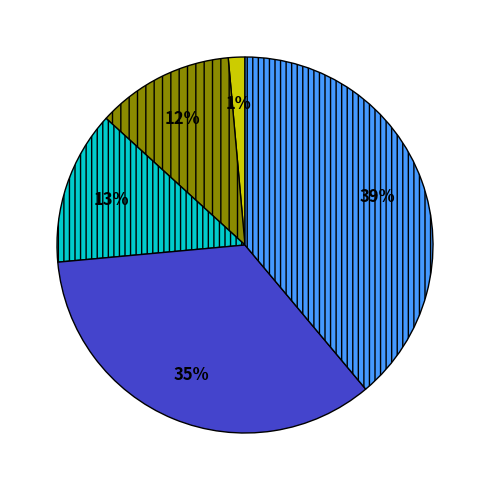

To the nearest percent, what is the average slice percentage?

20%